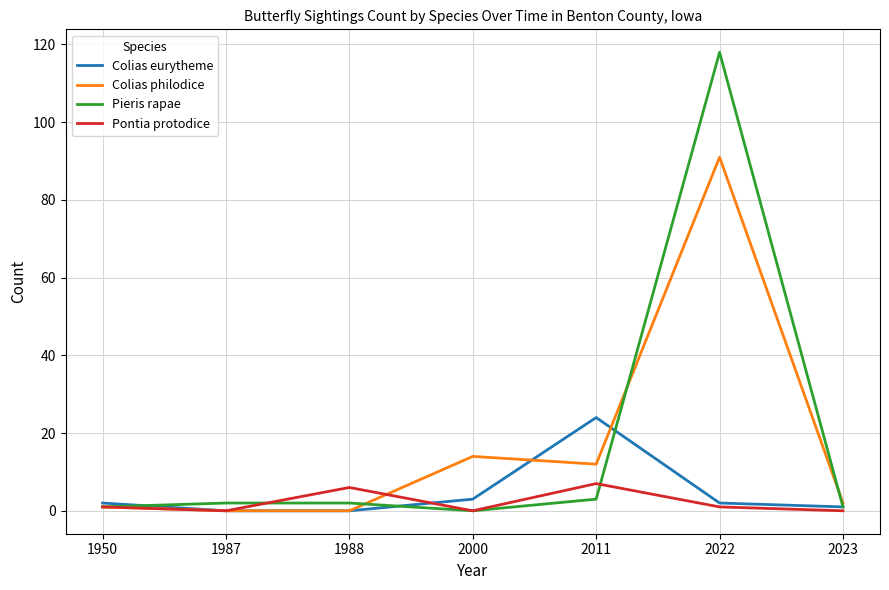

How many lines are shown in the chart?

4